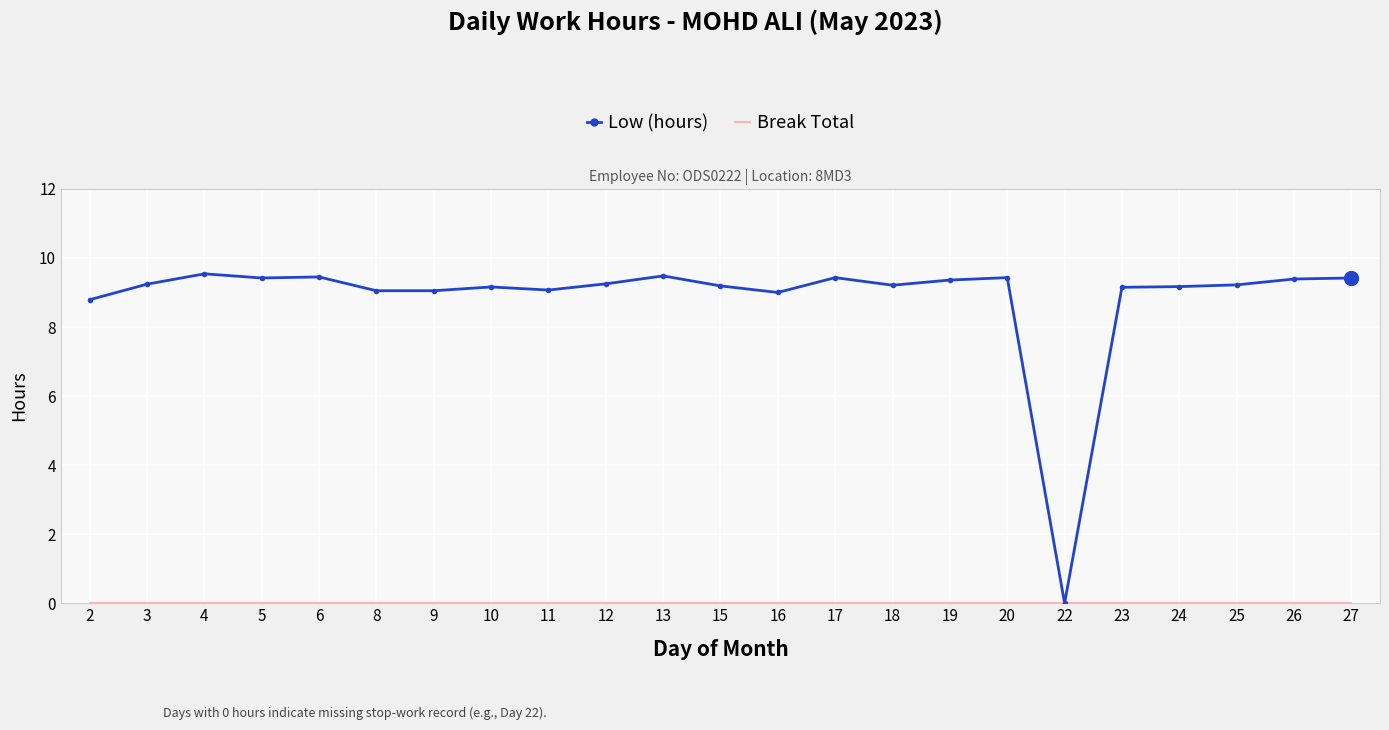

At which category does Low (hours) reach its first local peak?

4